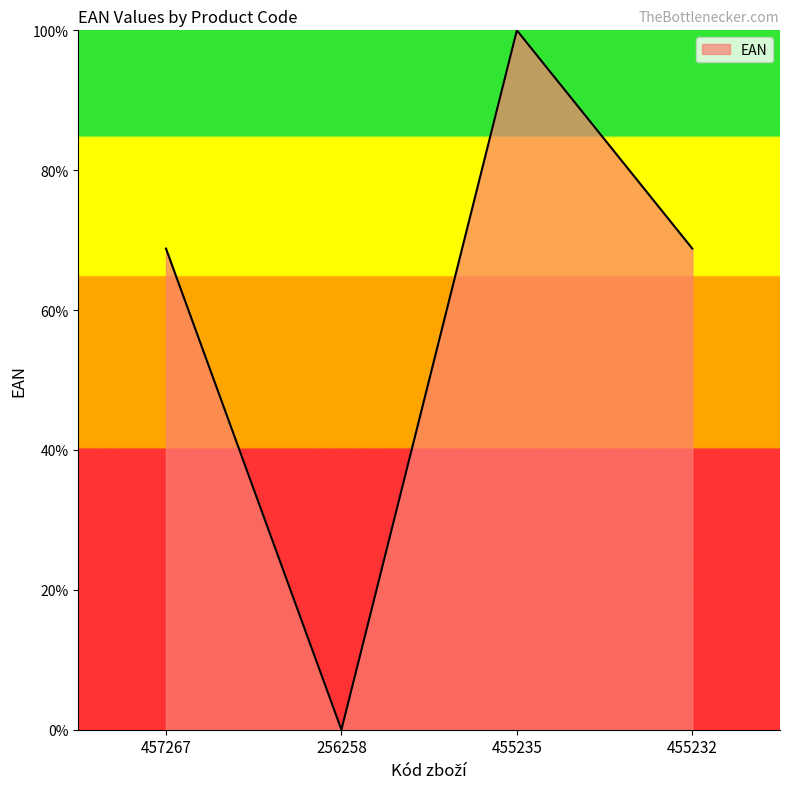

How many lines are shown in the chart?

1